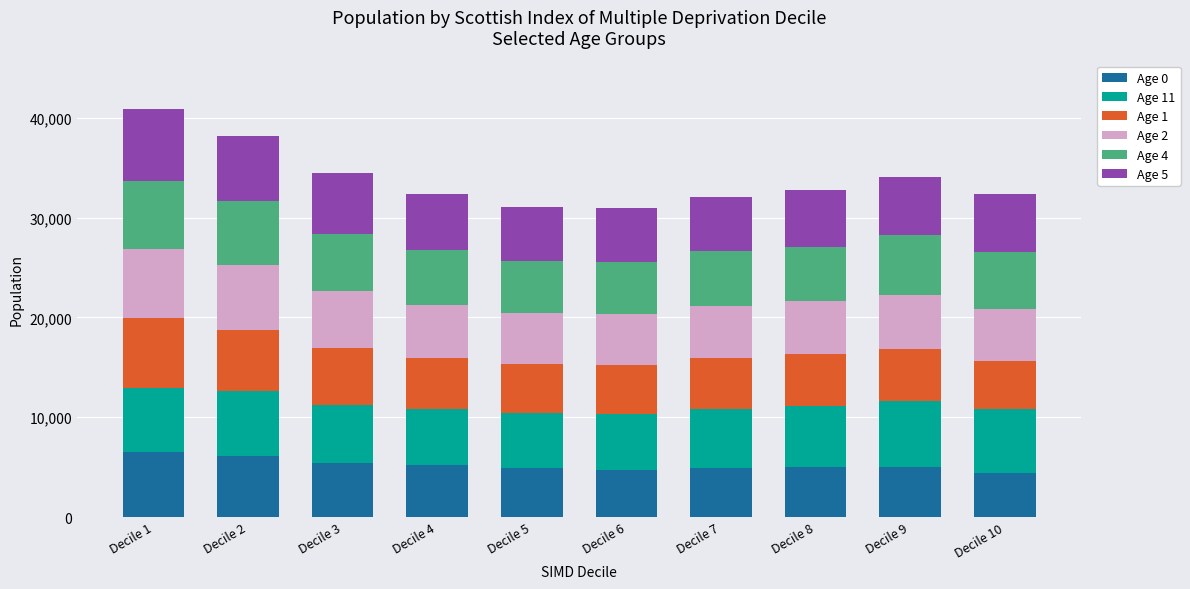

How many data points does each series have?

10